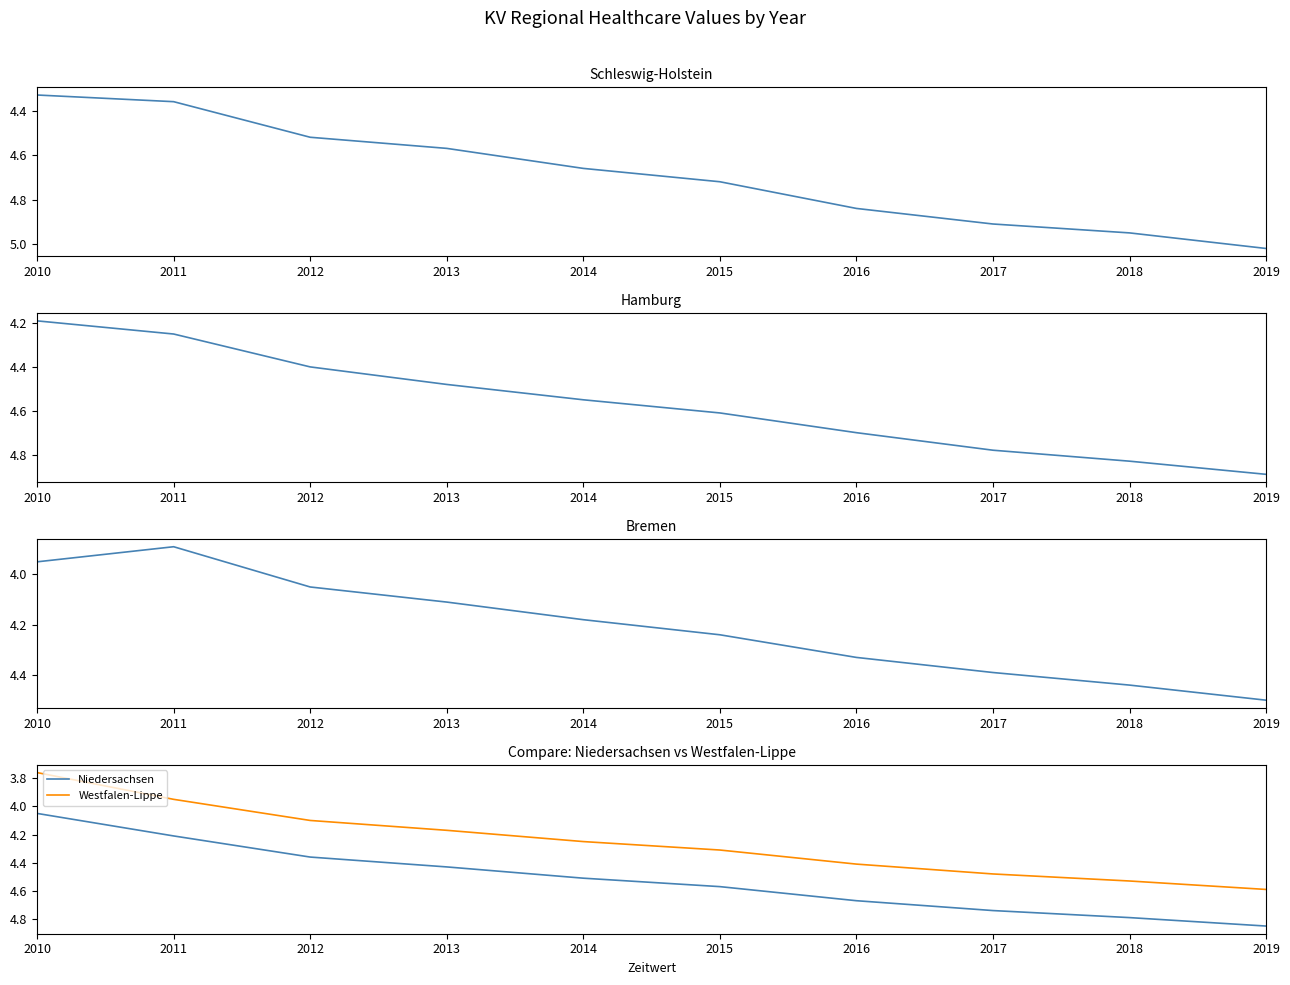

True or false: Schleswig-Holstein and Hamburg cross at least once.

False